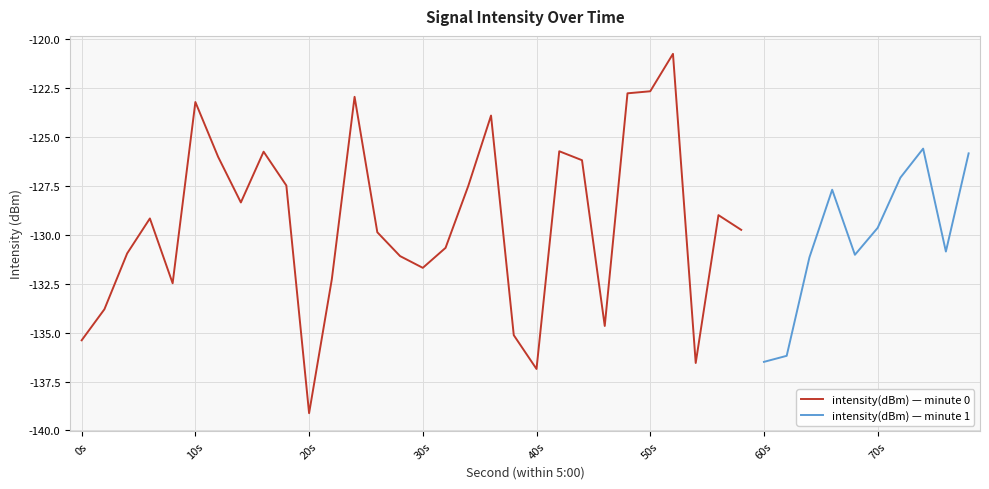

At which label is the value closest to -131?

4